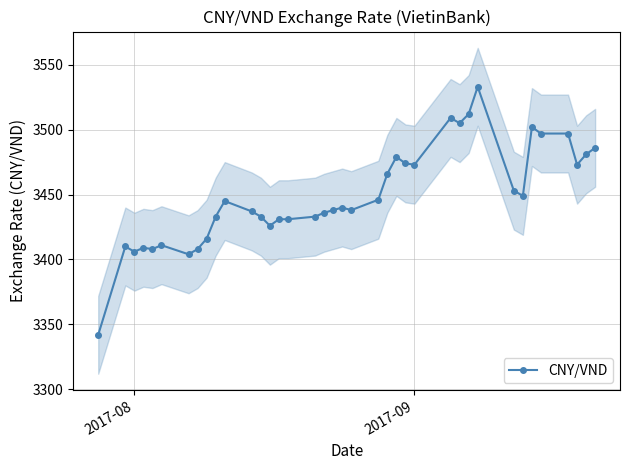

How many data points are less than 3440?

19